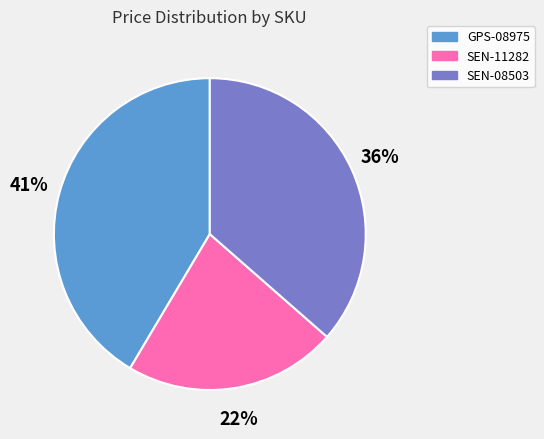

How many slices are in this pie chart?

3